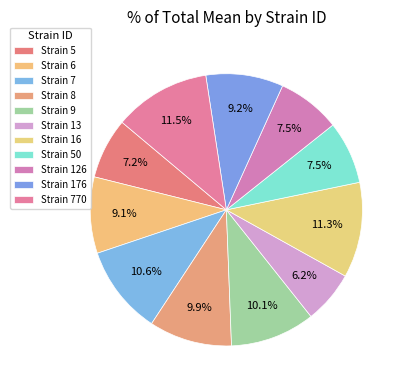

Rank the categories by value from lowest to highest.

13, 5, 50, 126, 6, 176, 8, 9, 7, 16, 770